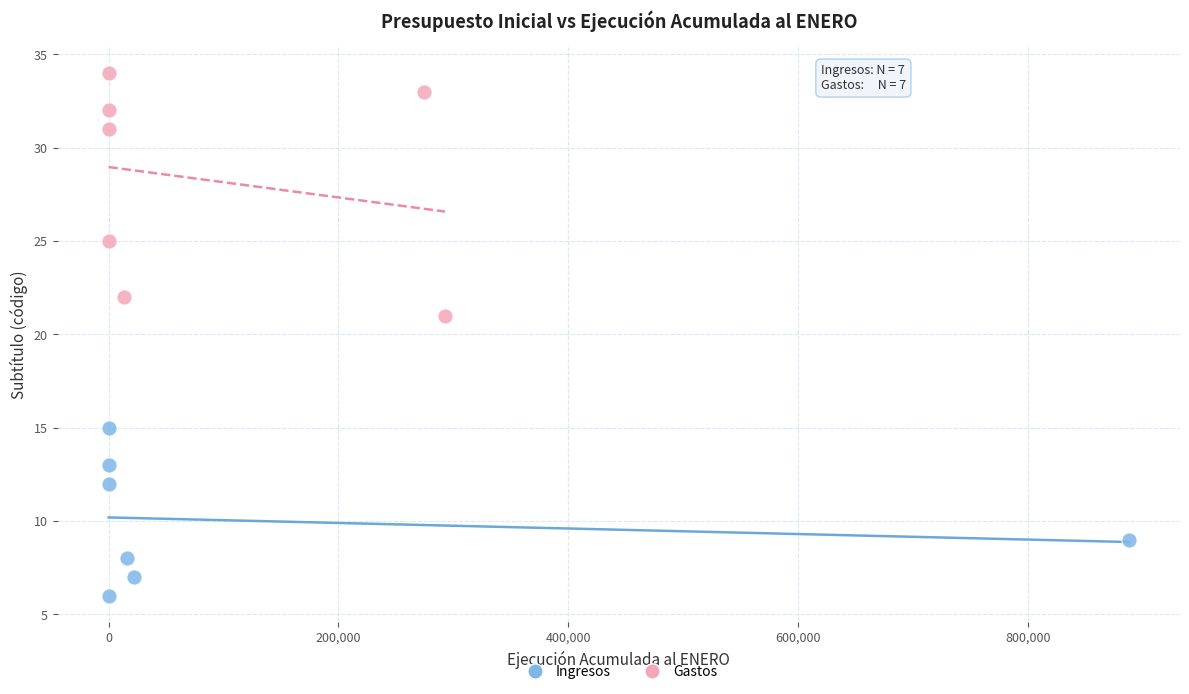

Which series contains the highest Y value?

Gastos